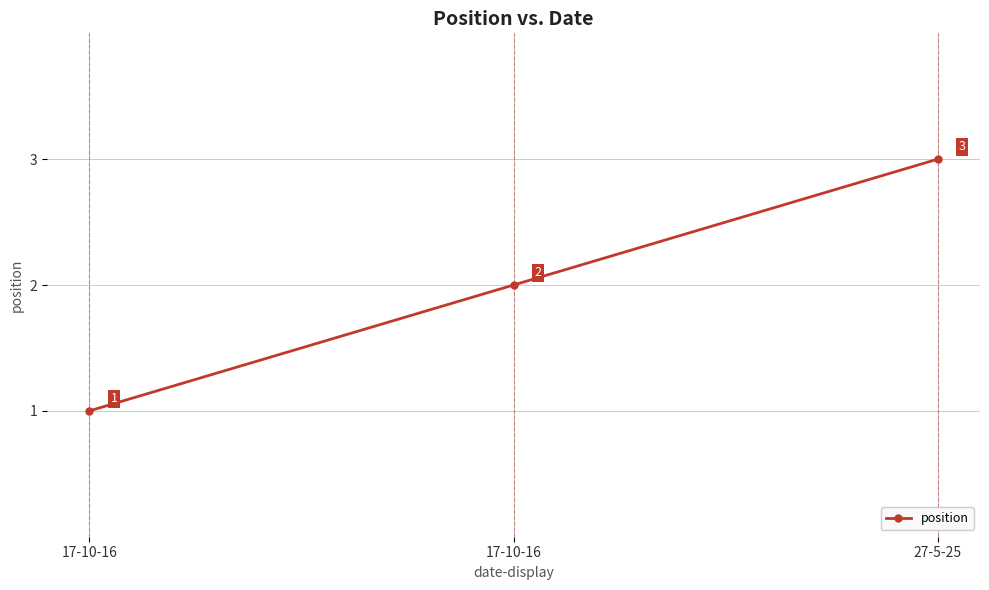

The chart shows a value of 3 at 27-5-25. True or false?

True